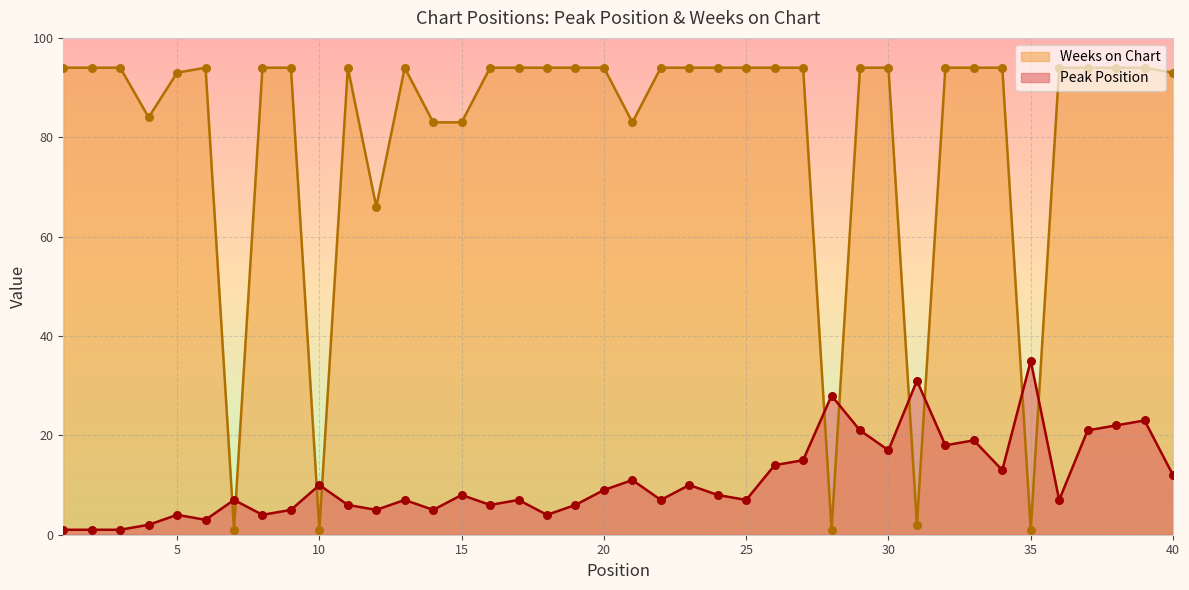

What is the total value across all series at 19?

100